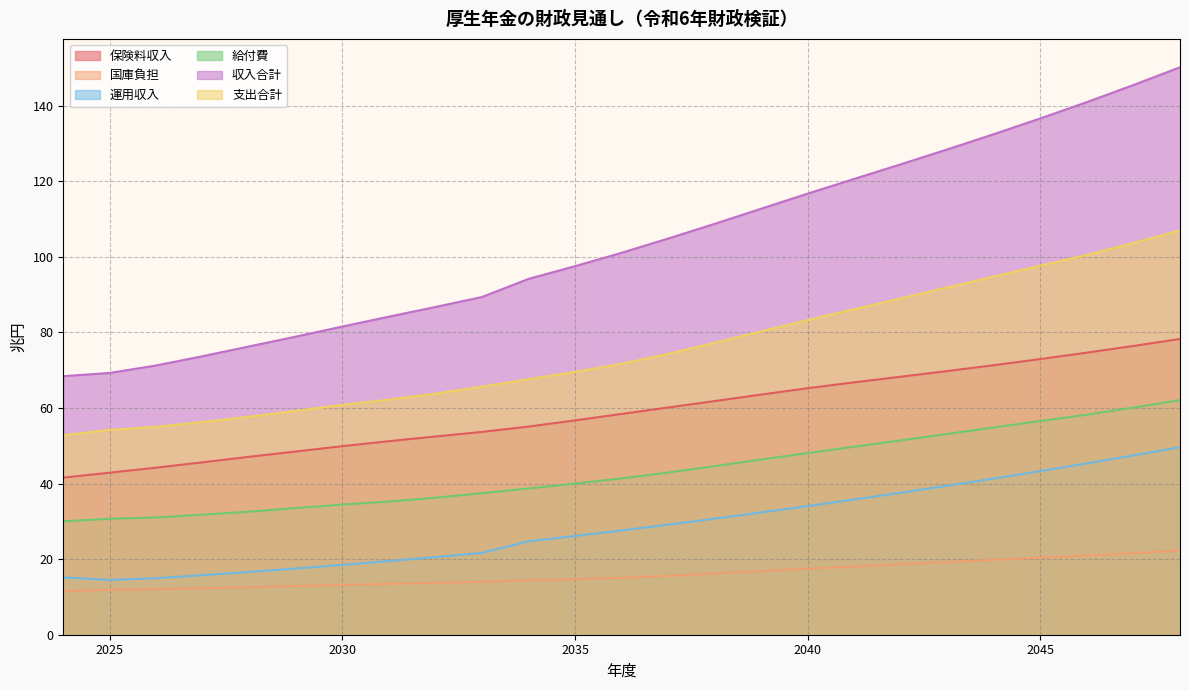

Is it true that 支出合計 equals 34.6 at 2025?

False